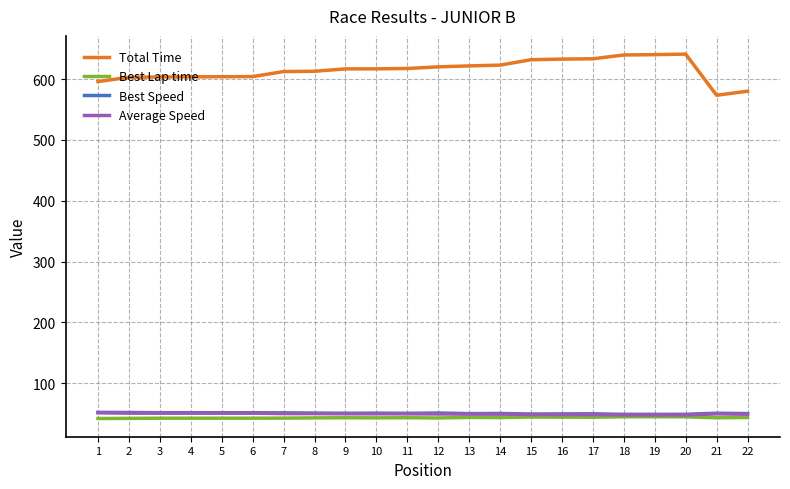

What is the difference between the highest and lowest values at 19?

595.4